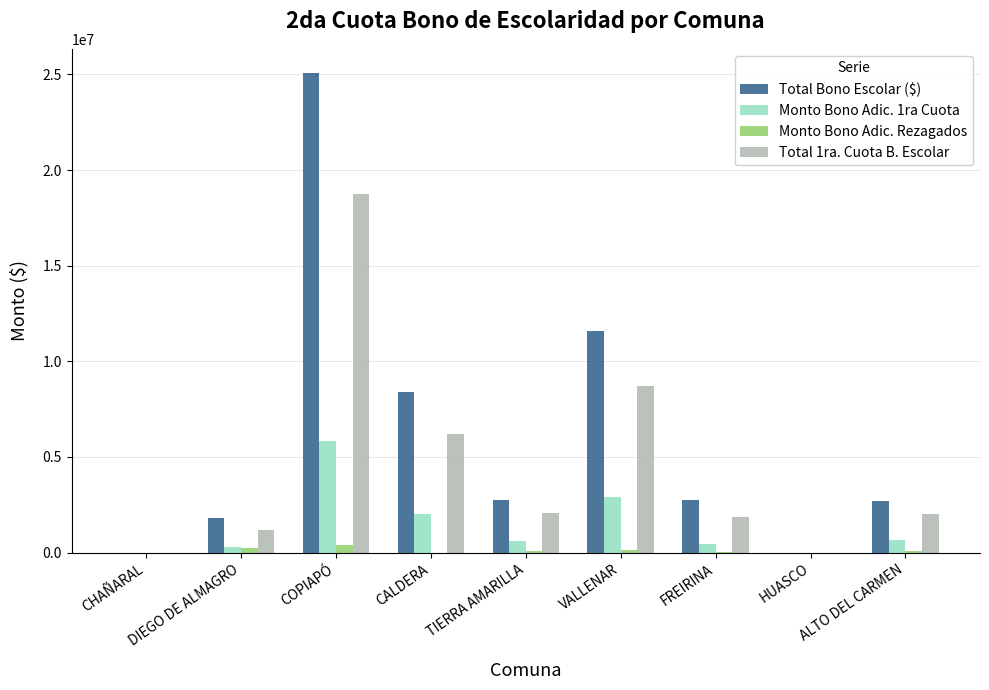

Are the bars grouped side by side (vs. stacked)?

Yes